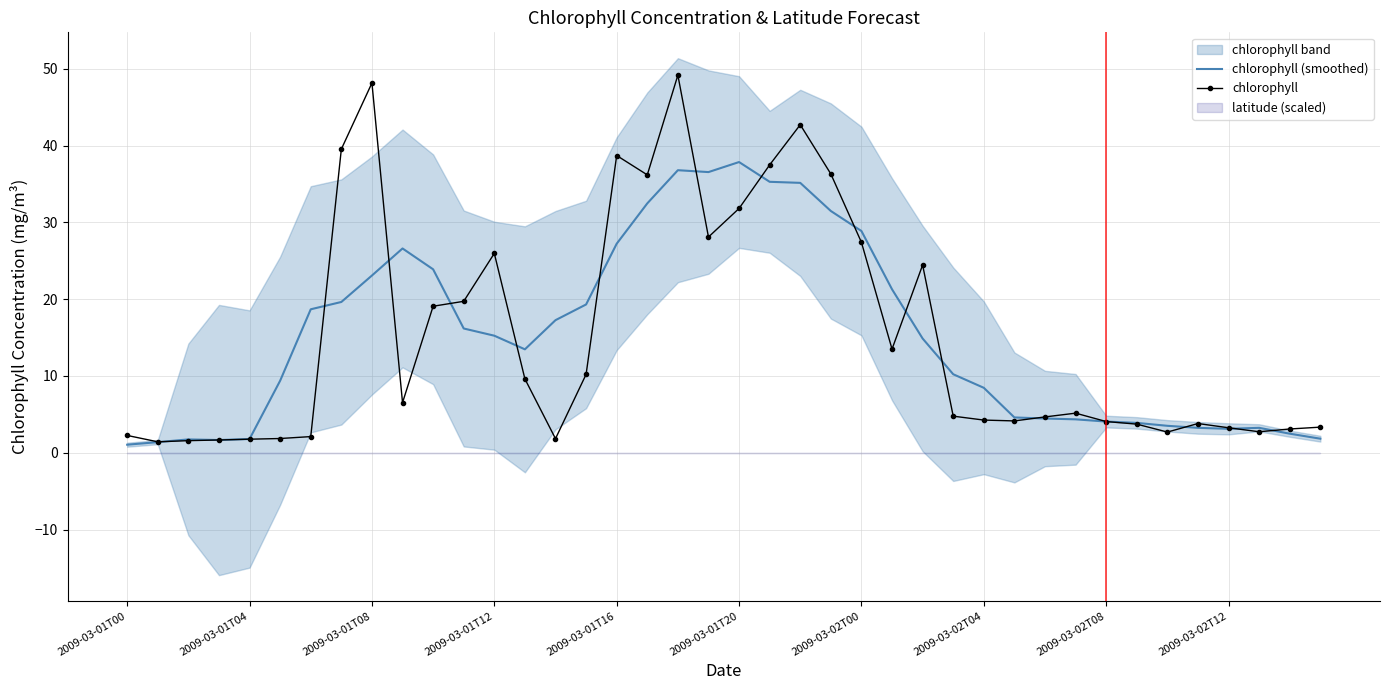

Between 37 and 2009-03-01T12, which is larger?

37